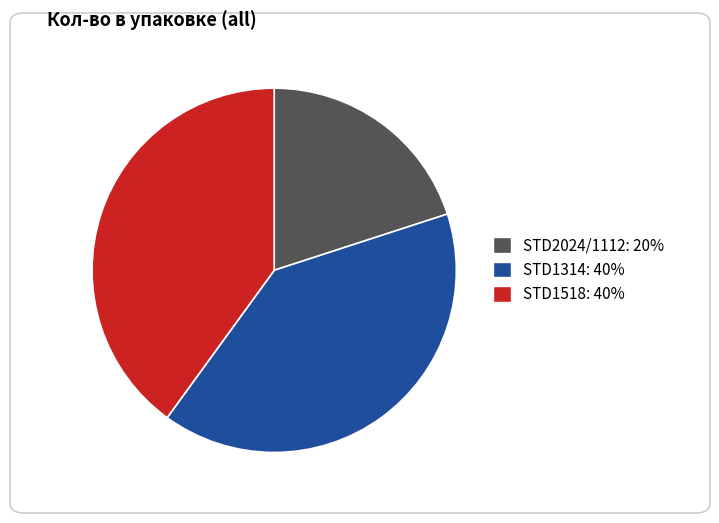

Does any single category account for the majority?

No